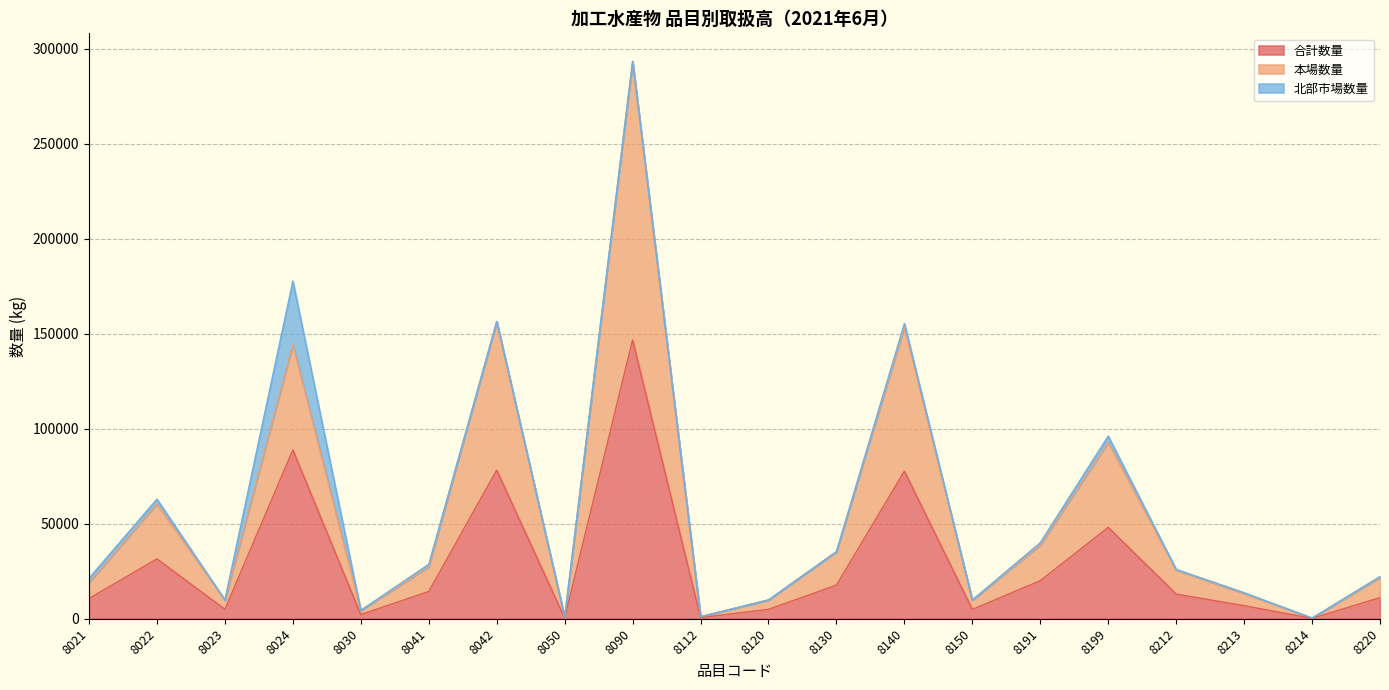

What is the value of the 本場数量 point at the 13th from the left?

153581